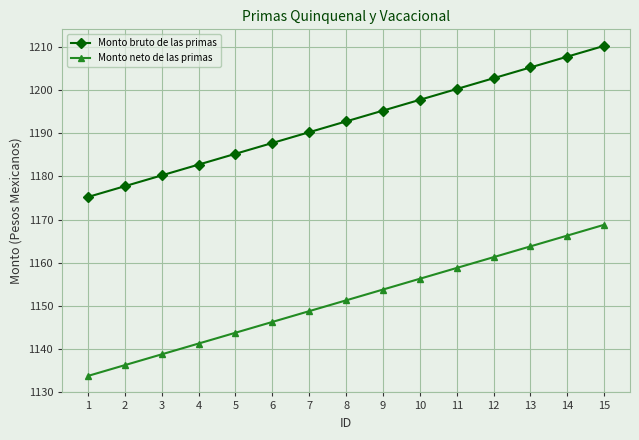

At 11, list the series in order from smallest to largest.

Monto neto de las primas, Monto bruto de las primas